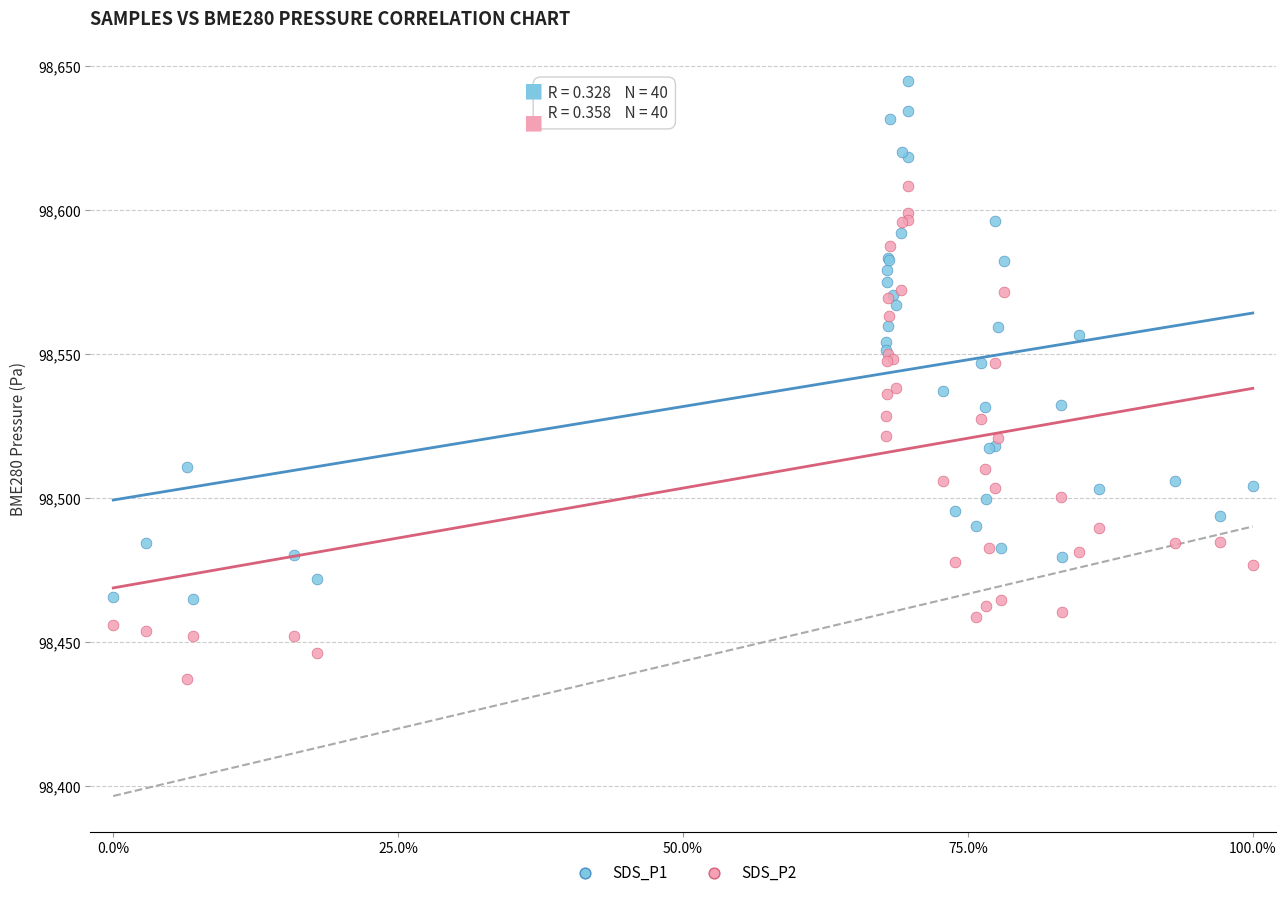

Which series has the largest Y range (max minus min)?

SDS_P1